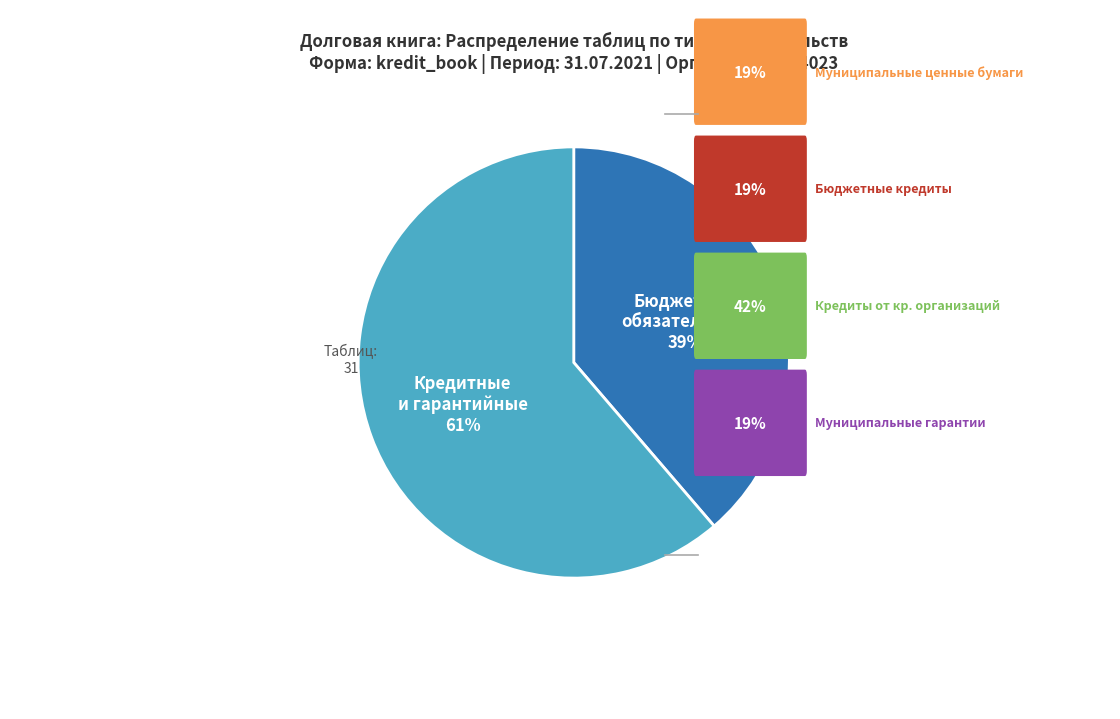

Is there a majority slice in this chart?

Yes